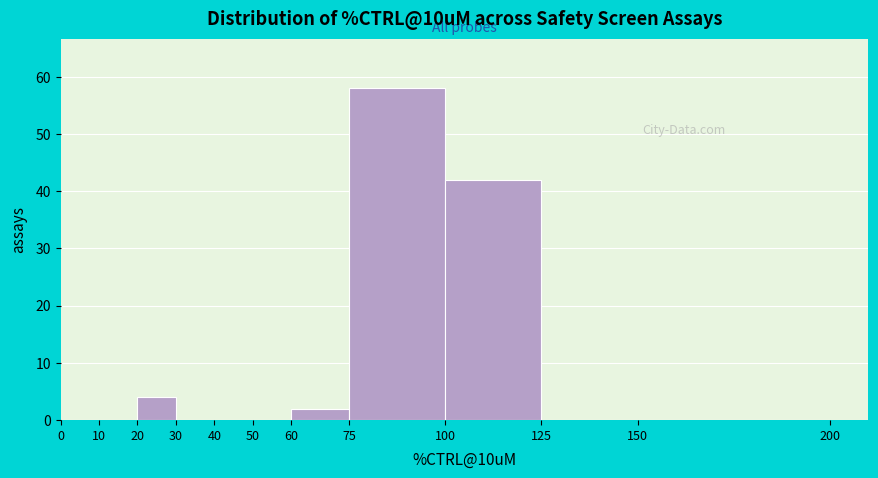

Reading left to right, transcribe this chart: for each bar, give the range it covers on the x-axis and its height. The values are not printed on the chart, so give them approximately, as read against the axis.

0 to 10: 0
10 to 20: 0
20 to 30: 4
30 to 40: 0
40 to 50: 0
50 to 60: 0
60 to 75: 2
75 to 100: 58
100 to 125: 42
125 to 150: 0
150 to 200: 0